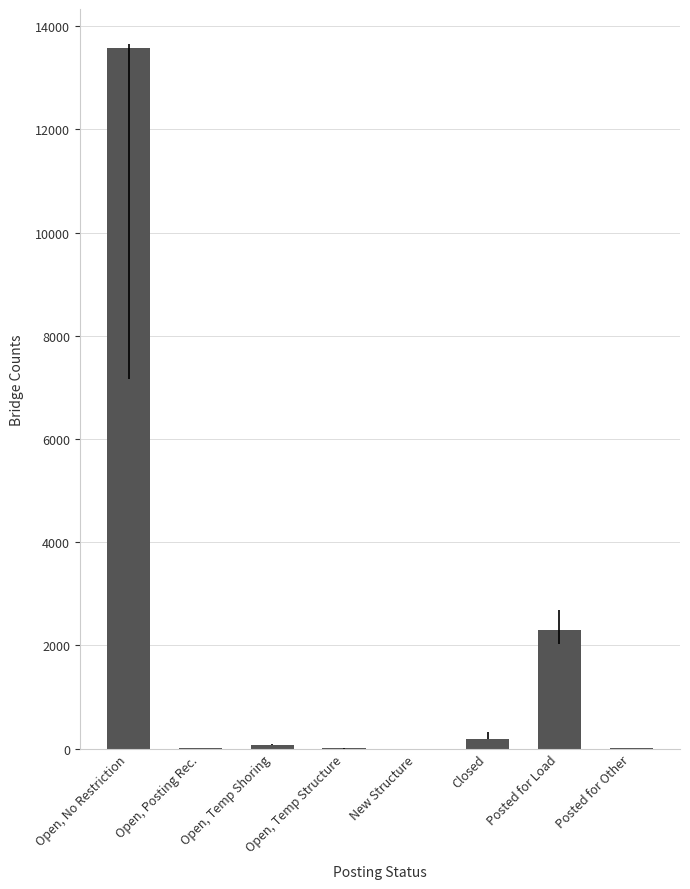

What is the difference between the values at Open, Posting Rec. and New Structure?

6